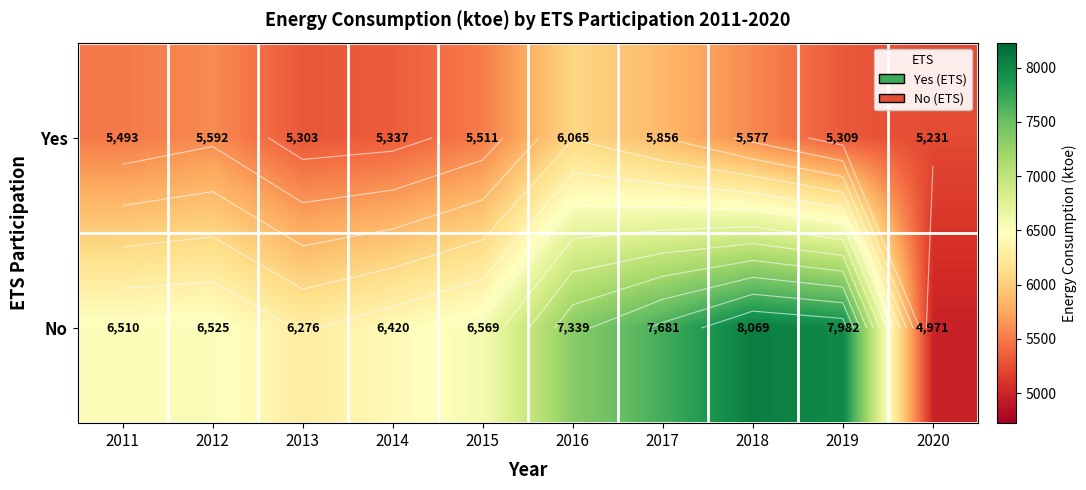

How many data points in No are above 6569?

4